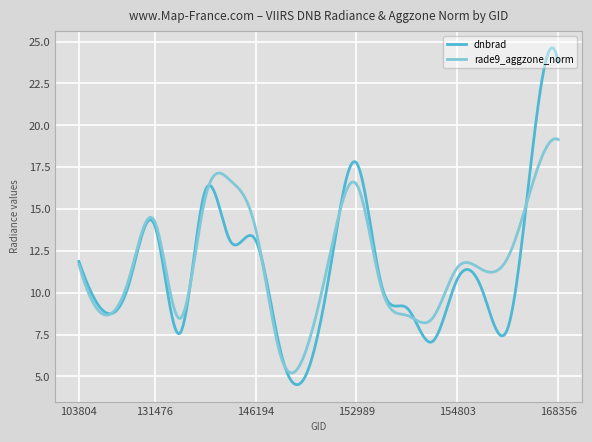

What is the greatest value displayed?

24.6